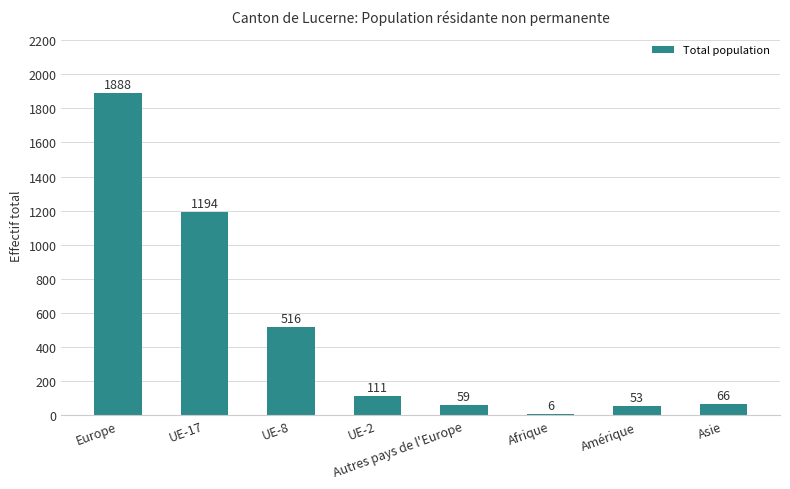

What is the maximum value shown in the chart?

1888